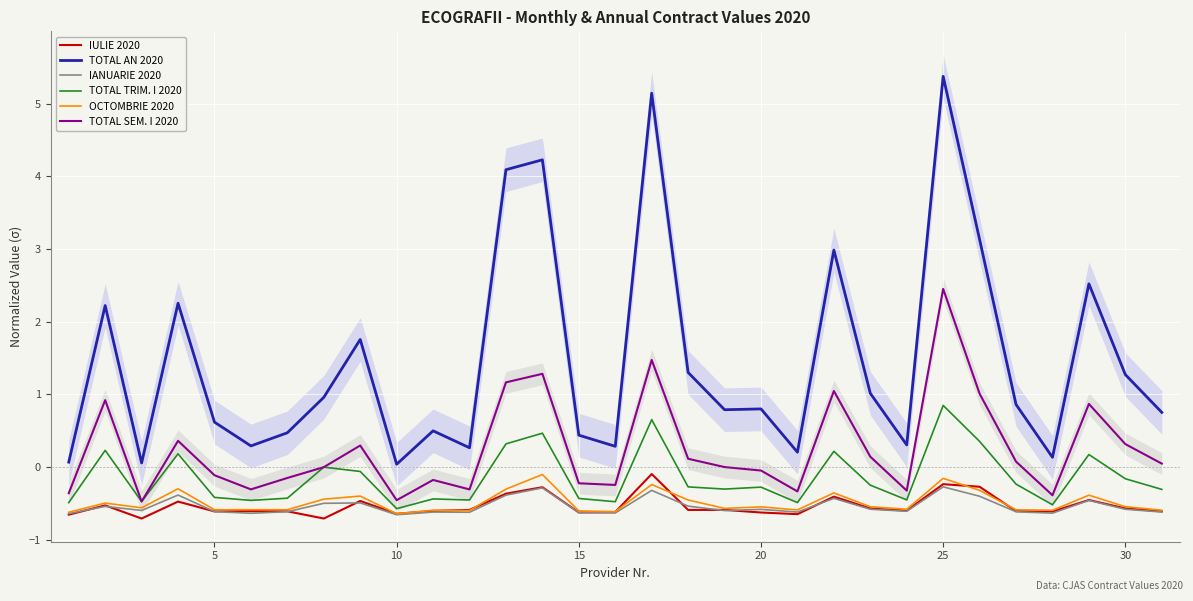

True or false: TOTAL AN 2020 and IANUARIE 2020 cross at least once.

False